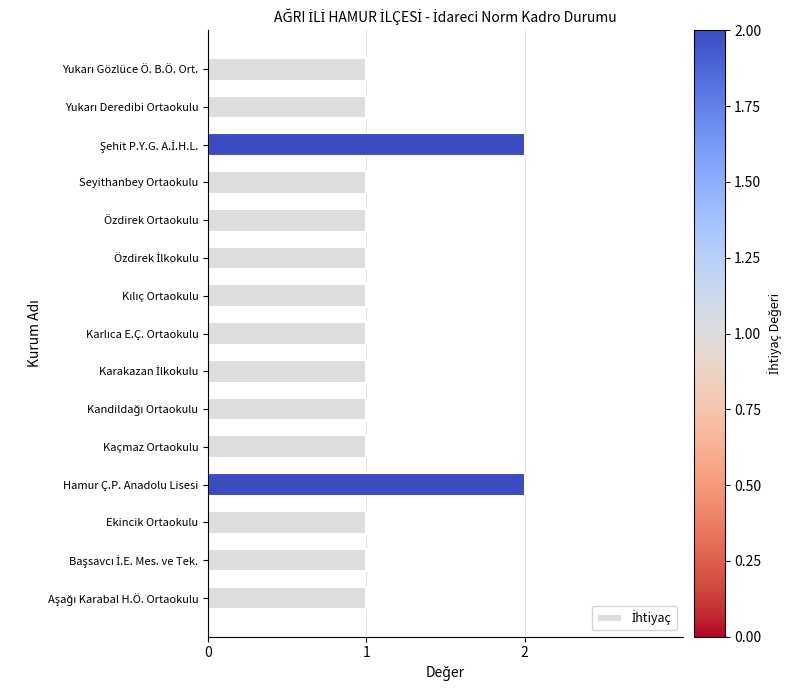

True or false: the data shows 2 at Kaçmaz Ortaokulu.

False